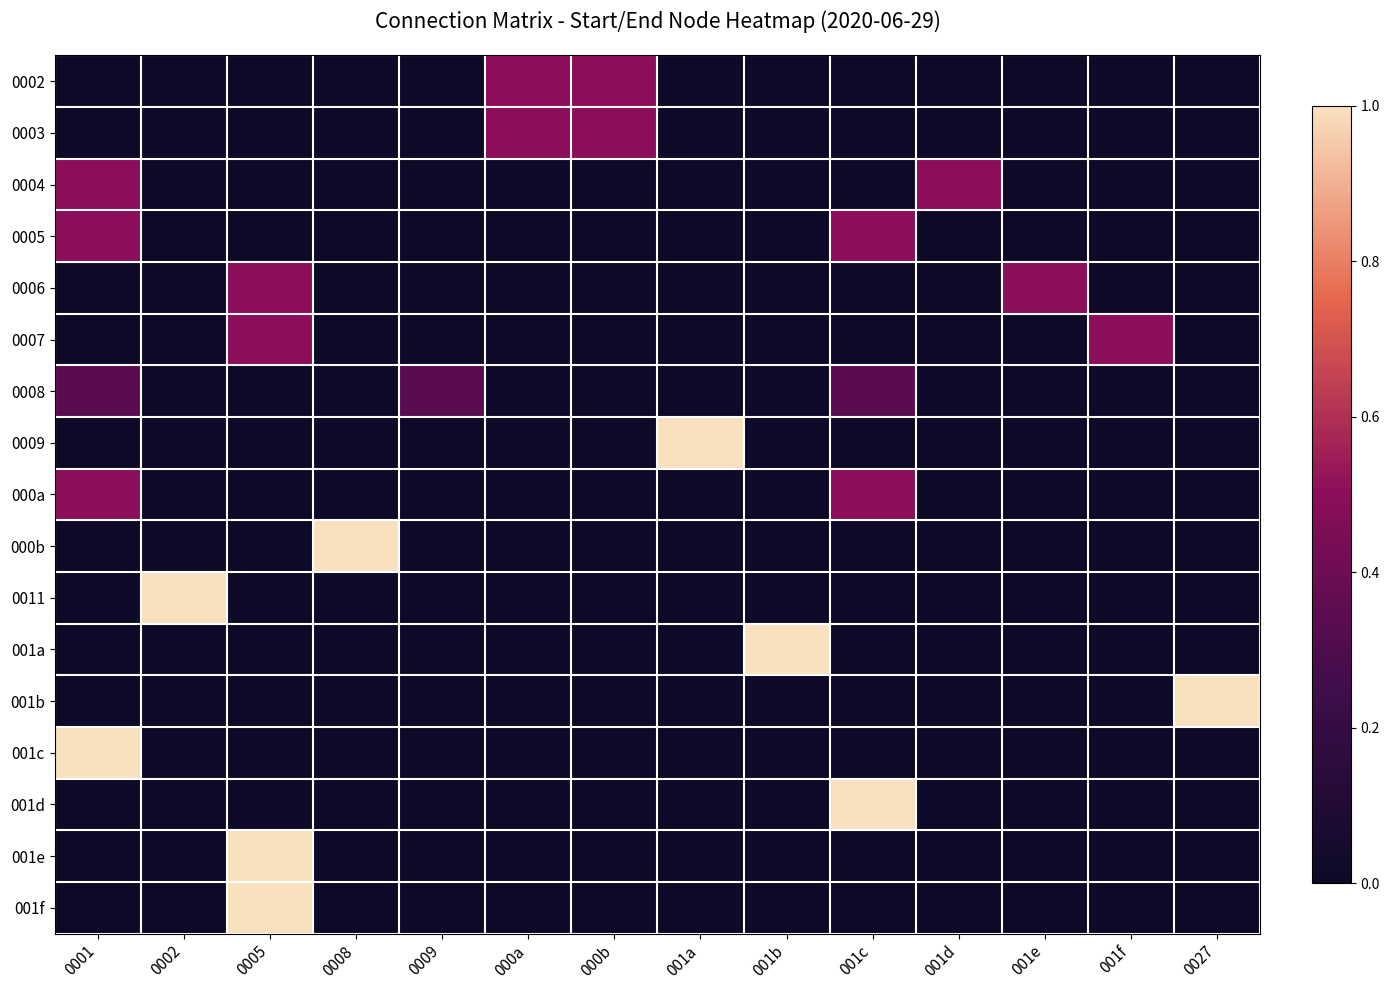

Which series has the largest range (max minus min)?

0009